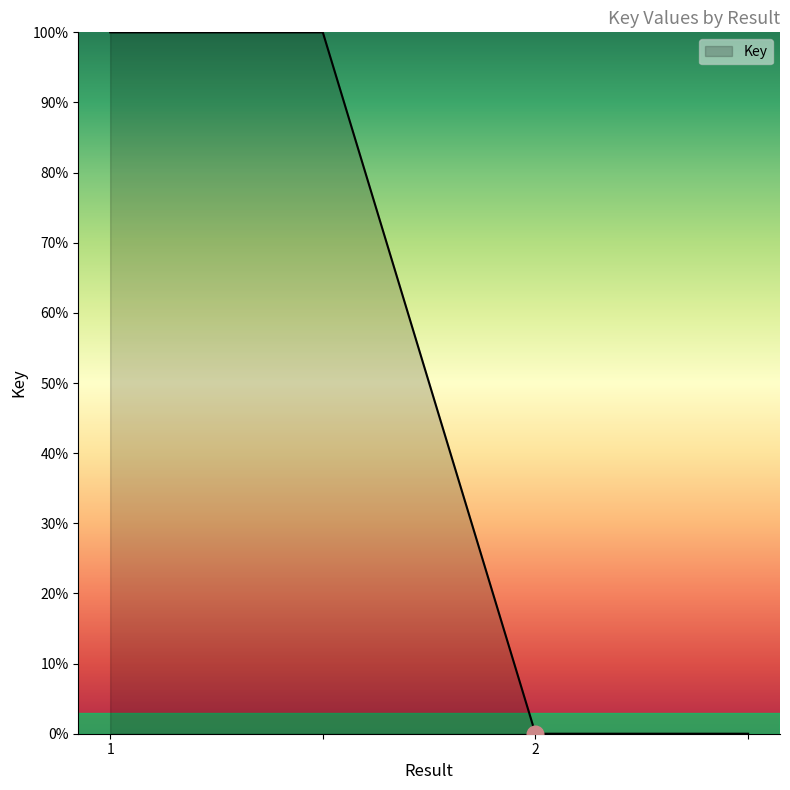

What is the greatest value displayed?

100